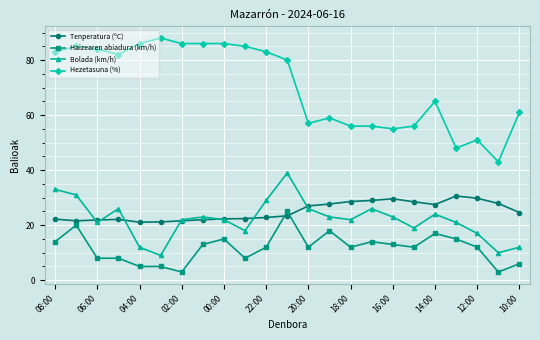

What is the smallest value displayed?

3.0